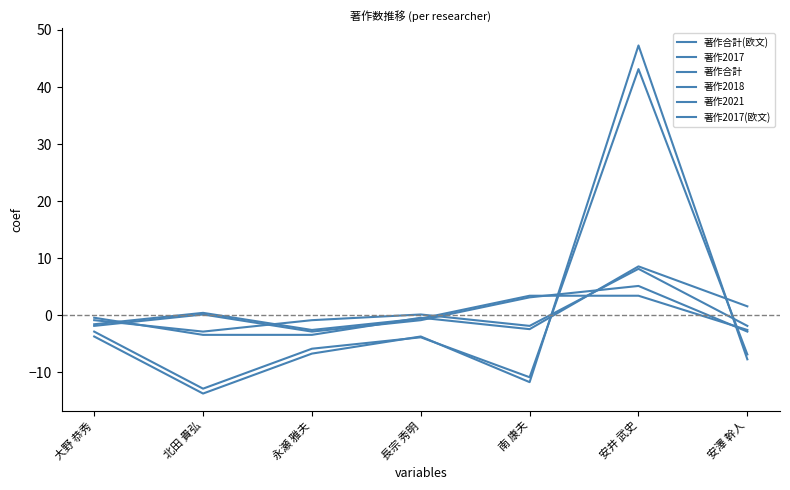

Which label corresponds to the largest value in the chart?

安井 武史